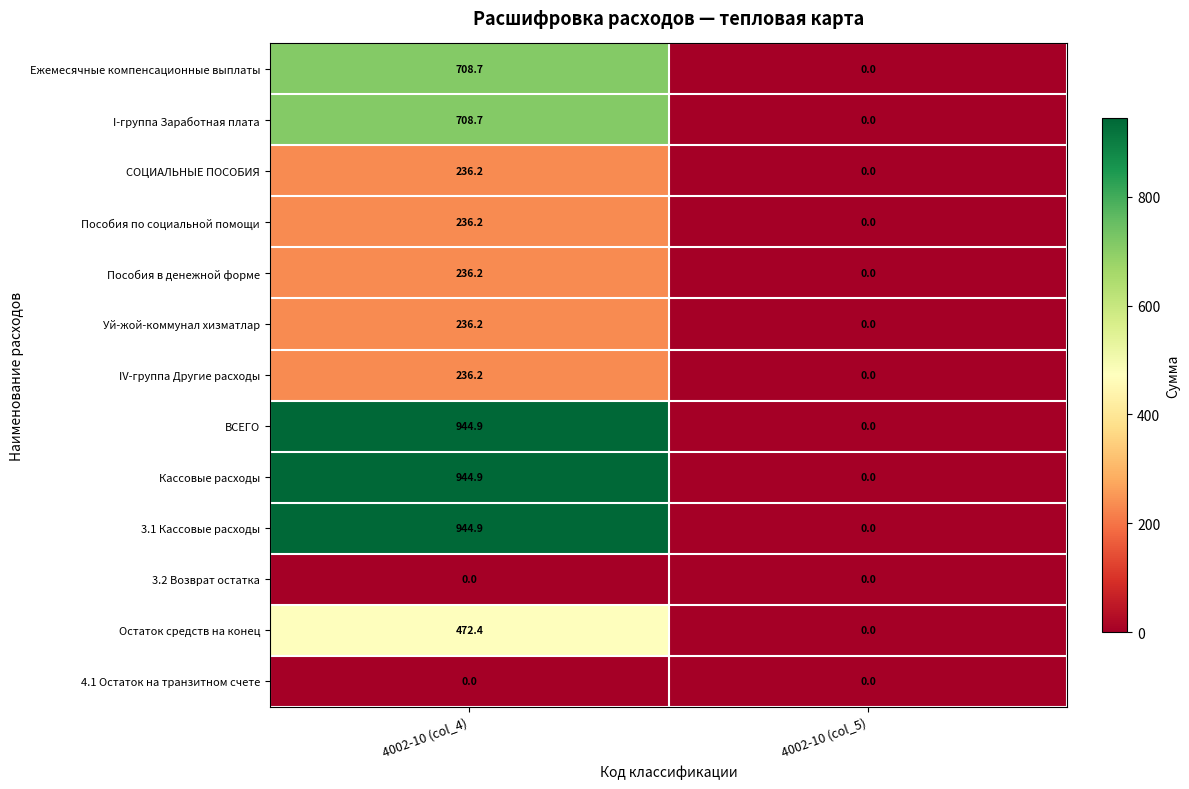

The value of 3.1 Кассовые расходы at 4002-10 (col_5) is 0.0. True or false?

True